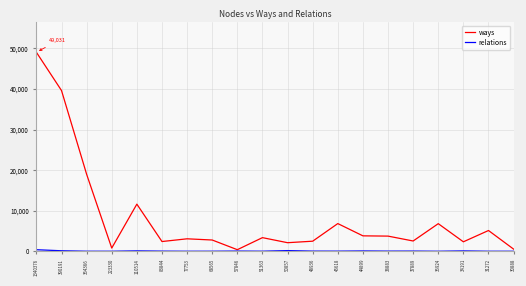

What is the maximum value for ways?

49031